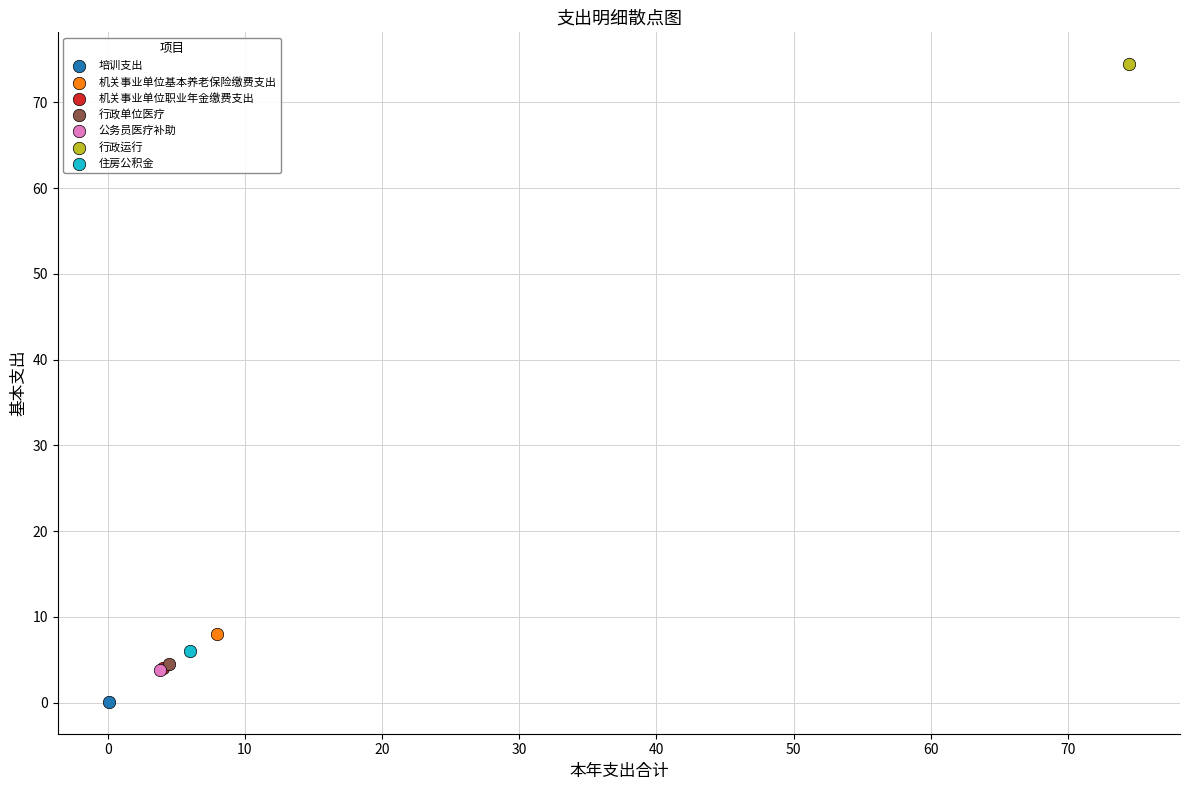

What are all the series names shown in the legend?

培训支出, 机关事业单位基本养老保险缴费支出, 机关事业单位职业年金缴费支出, 行政单位医疗, 公务员医疗补助, 行政运行, 住房公积金